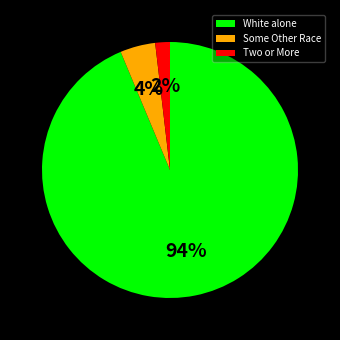

How many segments does this pie chart have?

3